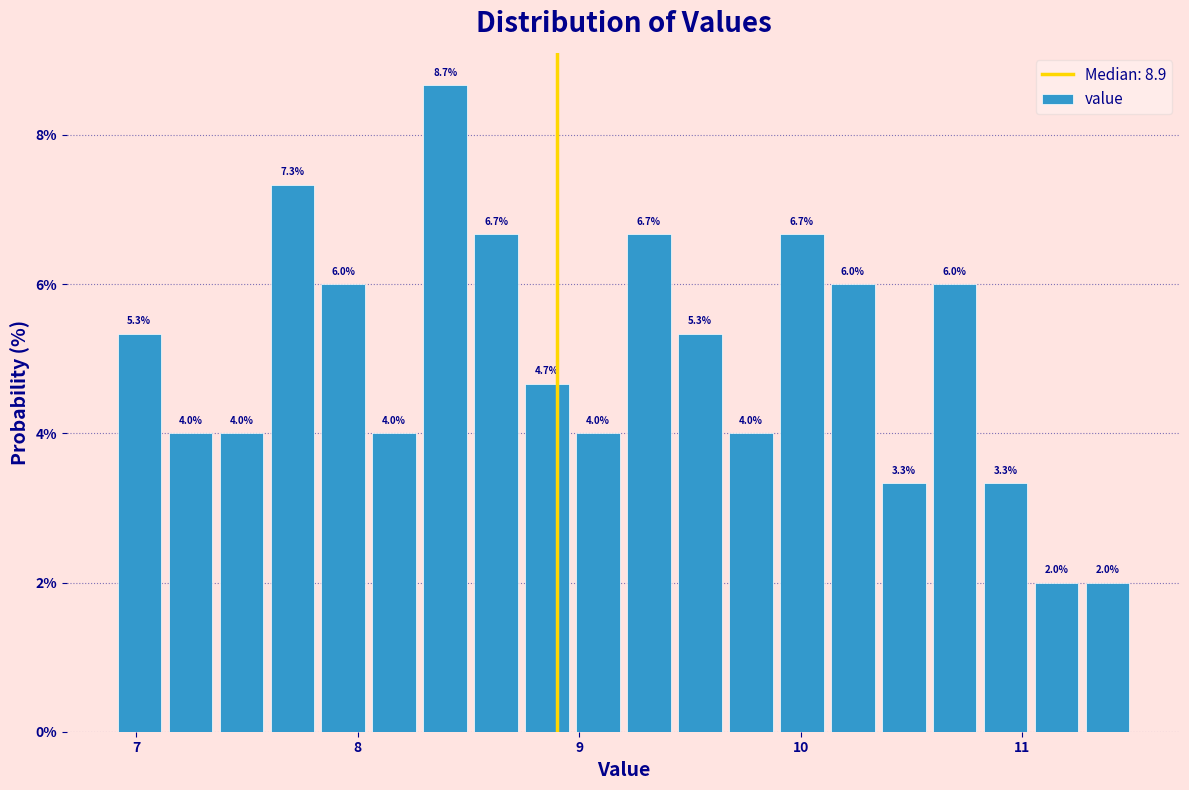

Around what value on the x-axis is the tallest bar? Give the approximate position of its centre, as read against the axis.

8.4